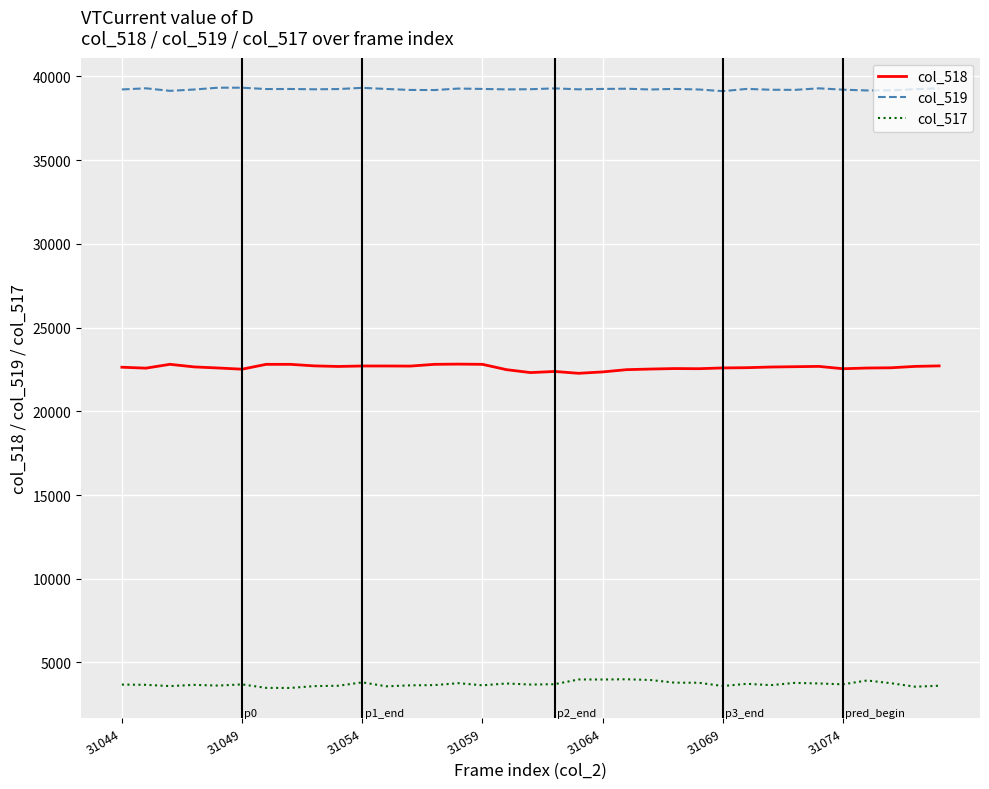

What is the minimum value shown in the chart?

3479